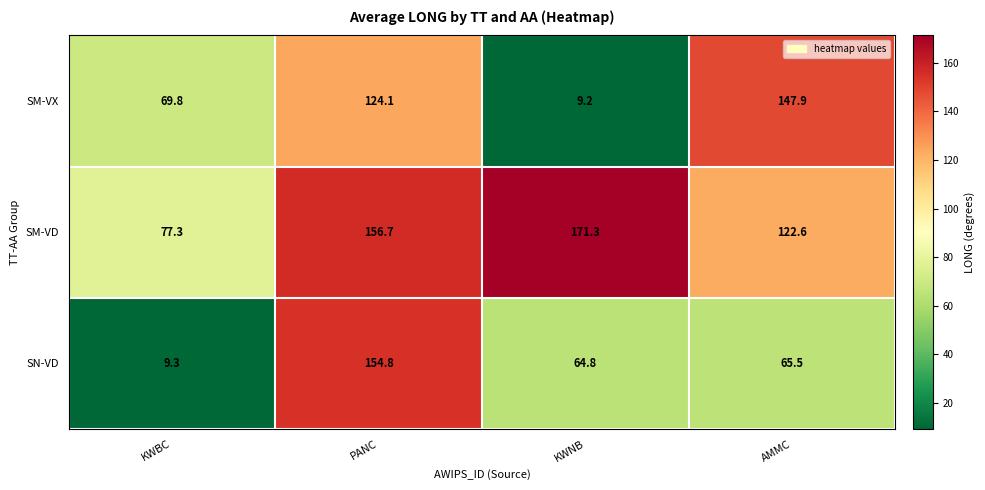

Which series has the largest total across all categories?

SM-VD